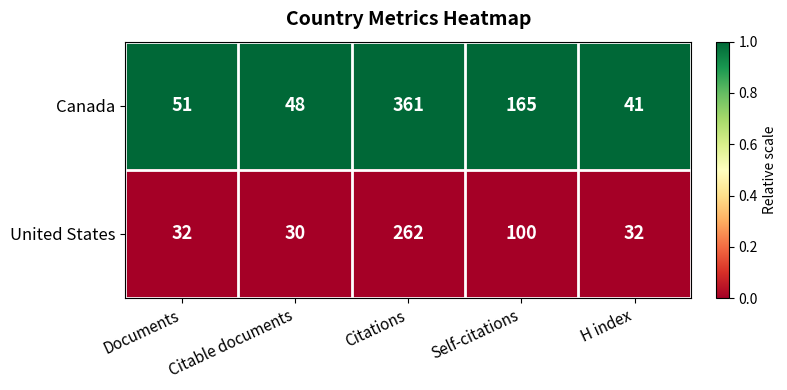

What is the lowest value of the Canada series?

41